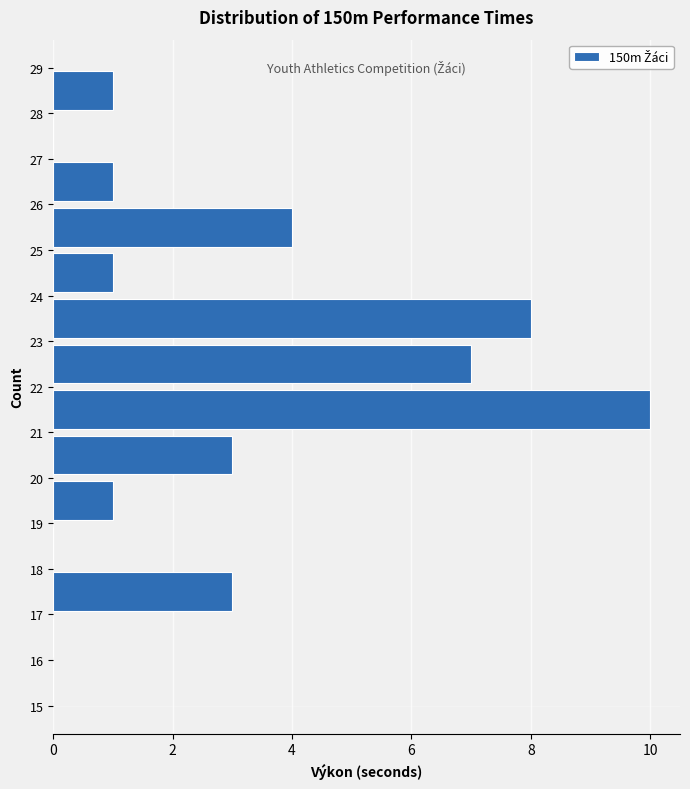

Reading bottom to top, list every bar in this chart as the range it spans on the y-axis followed by its length. The values are not printed on the chart, so give them approximately, as read against the axis.

15 to 16: 0
16 to 17: 0
17 to 18: 3
18 to 19: 0
19 to 20: 1
20 to 21: 3
21 to 22: 10
22 to 23: 7
23 to 24: 8
24 to 25: 1
25 to 26: 4
26 to 27: 1
27 to 28: 0
28 to 29: 1